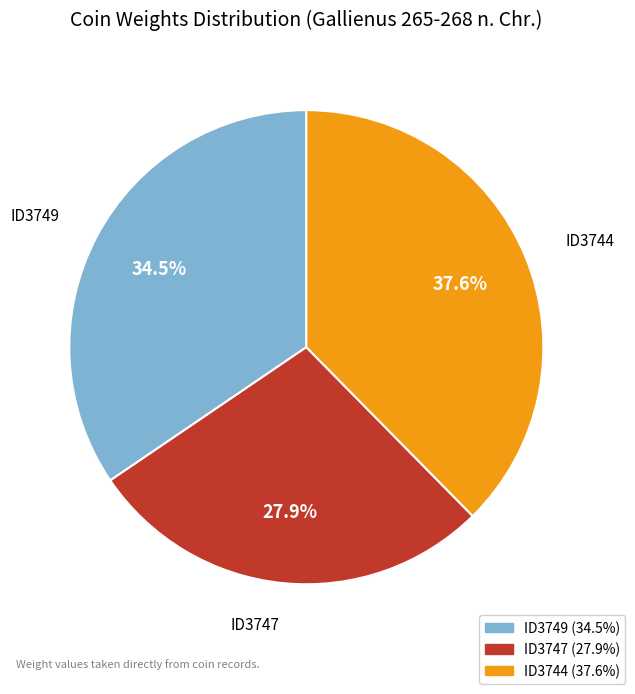

What is the smallest slice in the pie chart?

ID3747